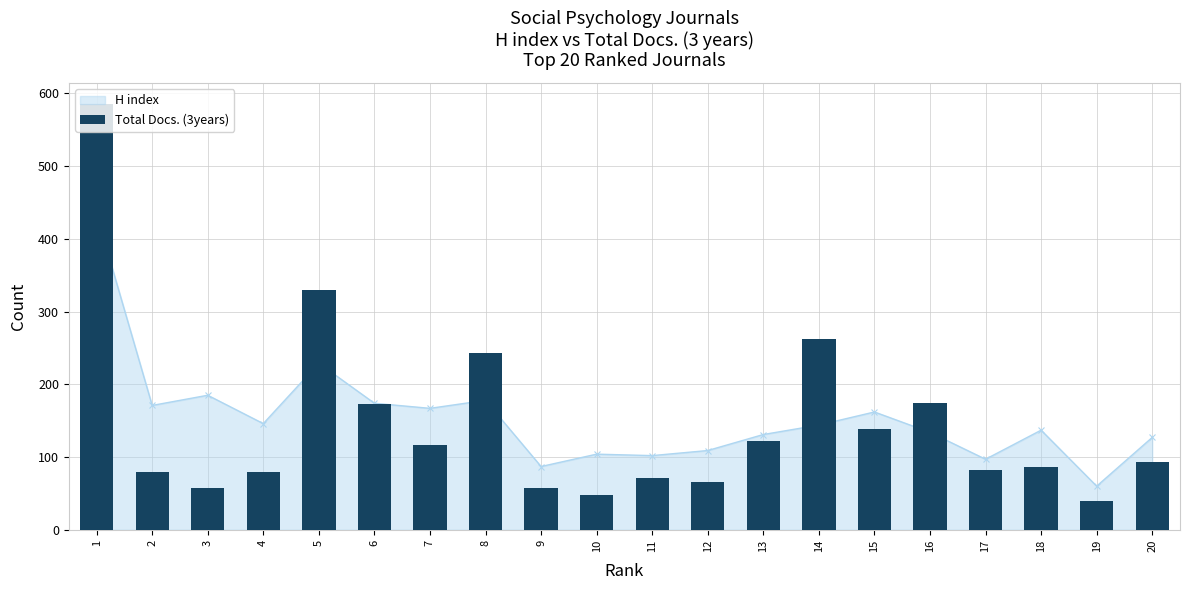

Approximately how many times larger is the value at 7 compared to 14?

0.4